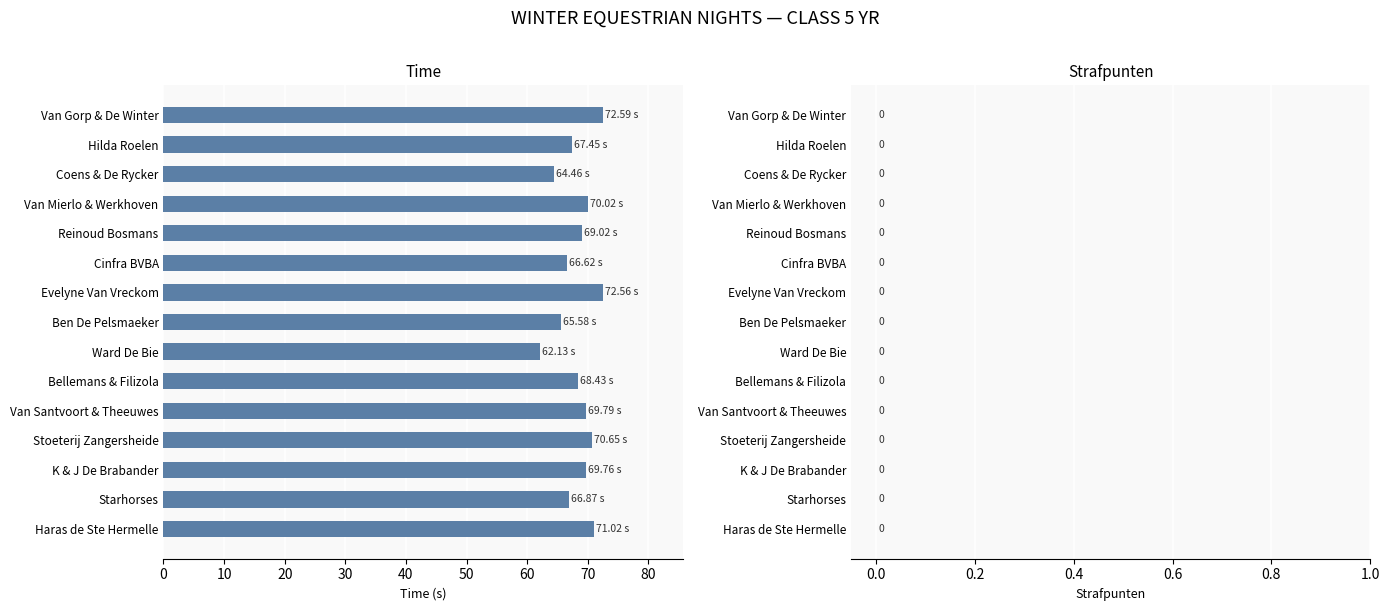

Which label corresponds to the smallest value in the chart?

Ward De Bie